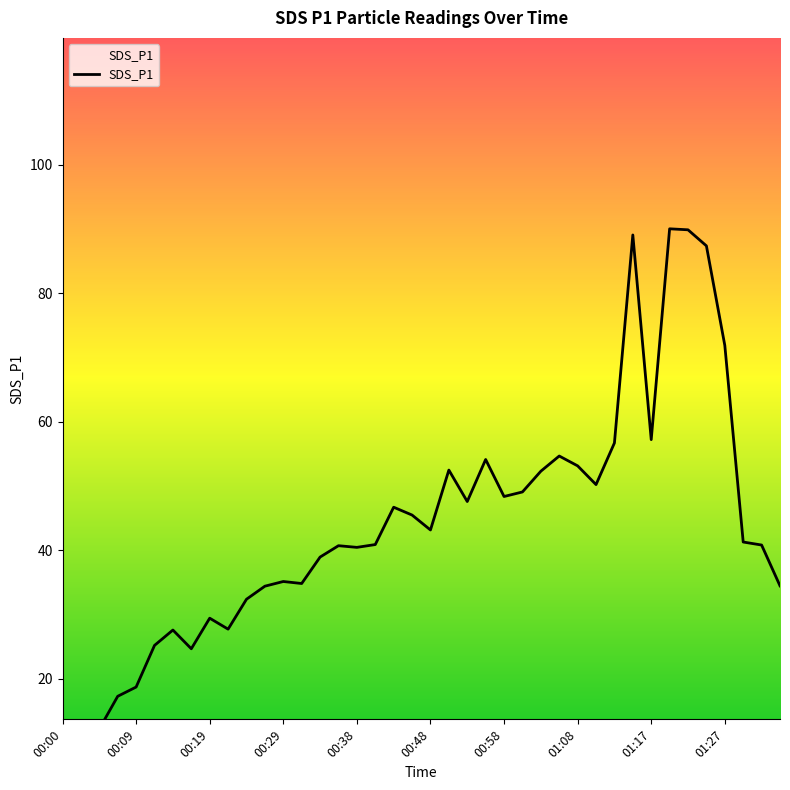

What is the label of the 14th point from the left?

00:31